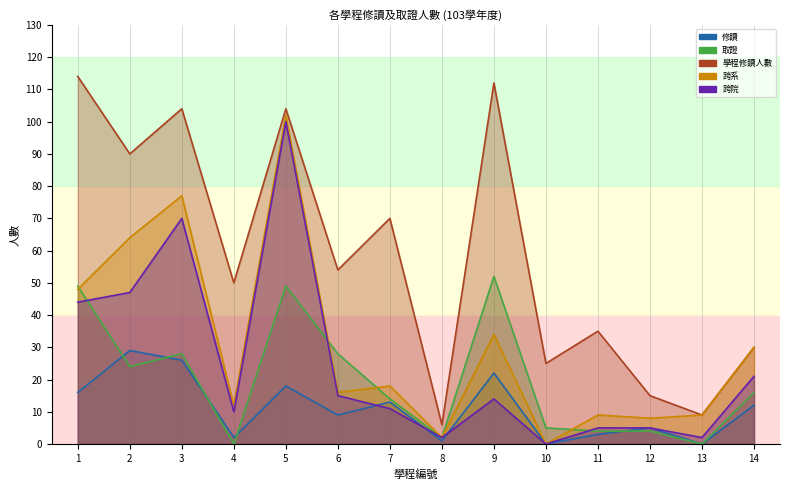

What is the difference between the second highest and second lowest values in the 學程修讀人數 series?

103